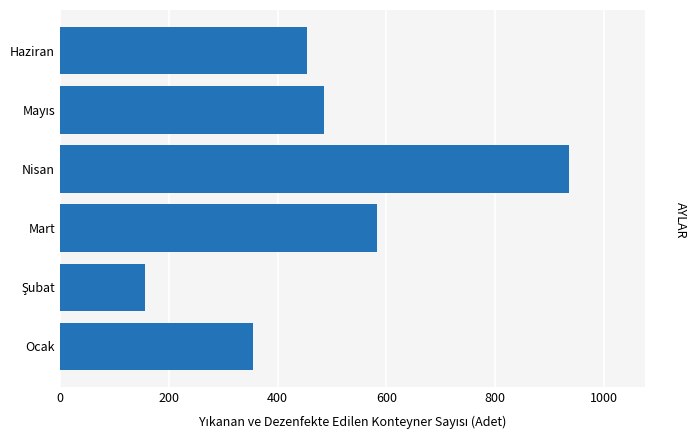

What is the smallest value displayed?

157